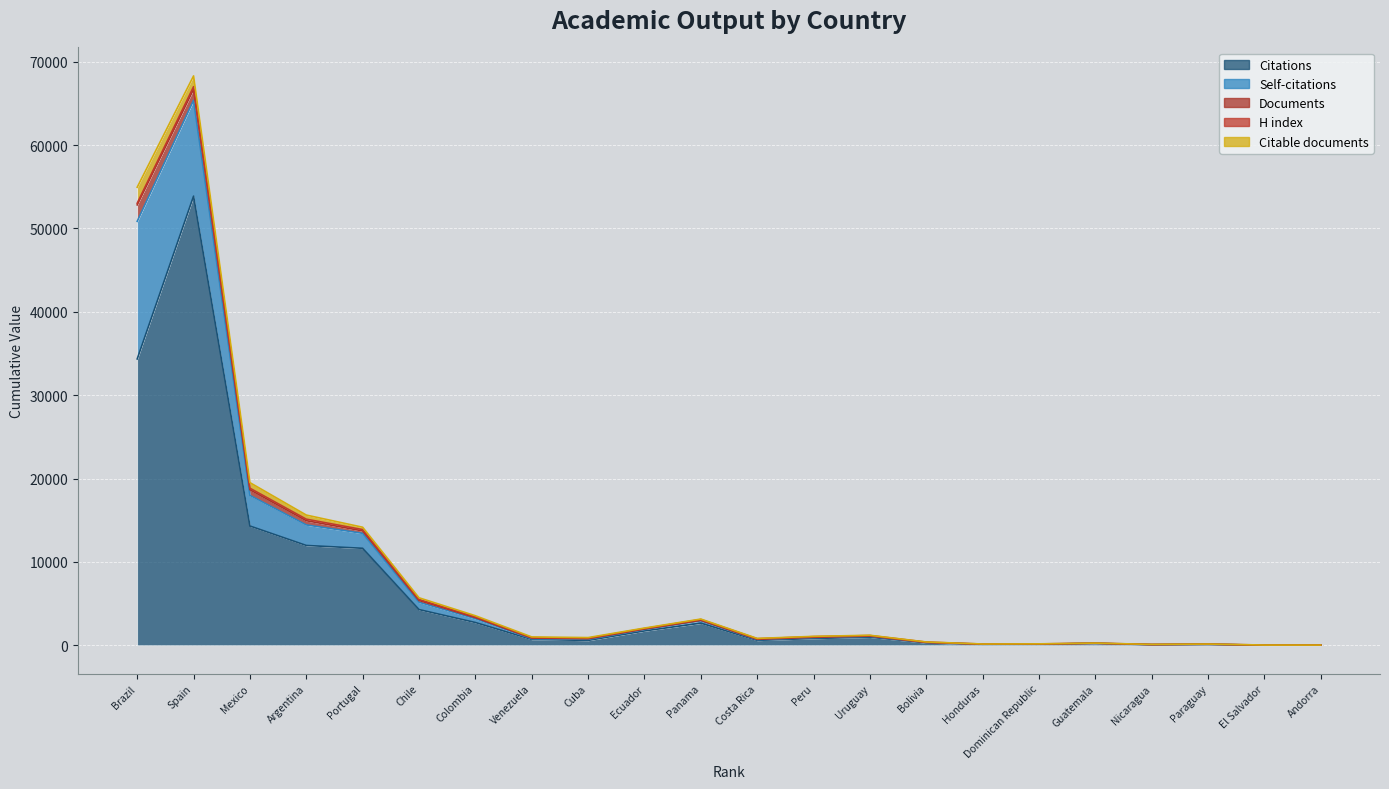

True or false: Citable documents and Citations cross at least once.

False